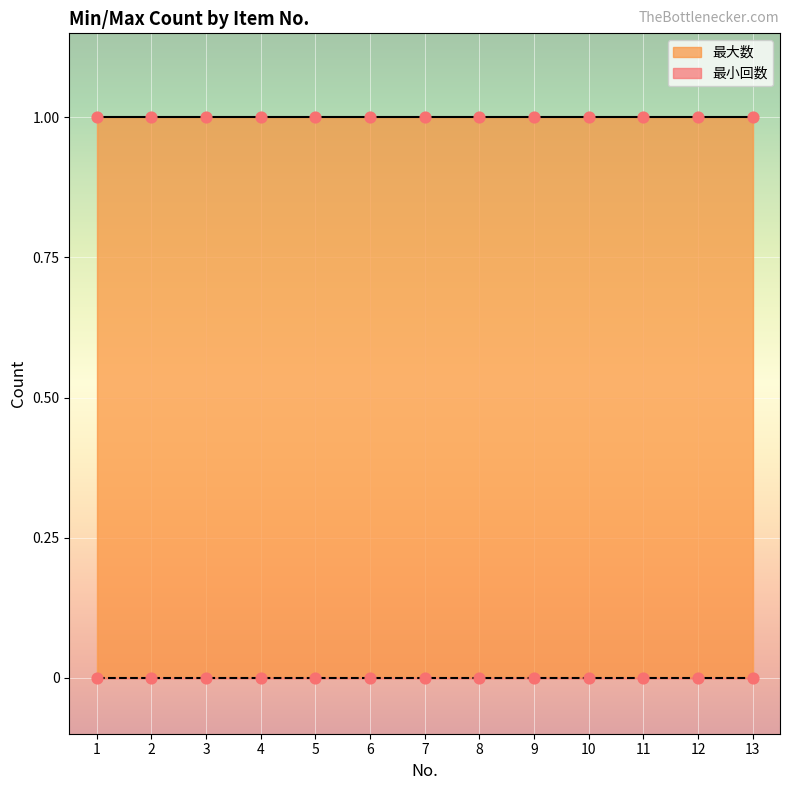

What are all the series names shown in the legend?

最小回数, 最大数